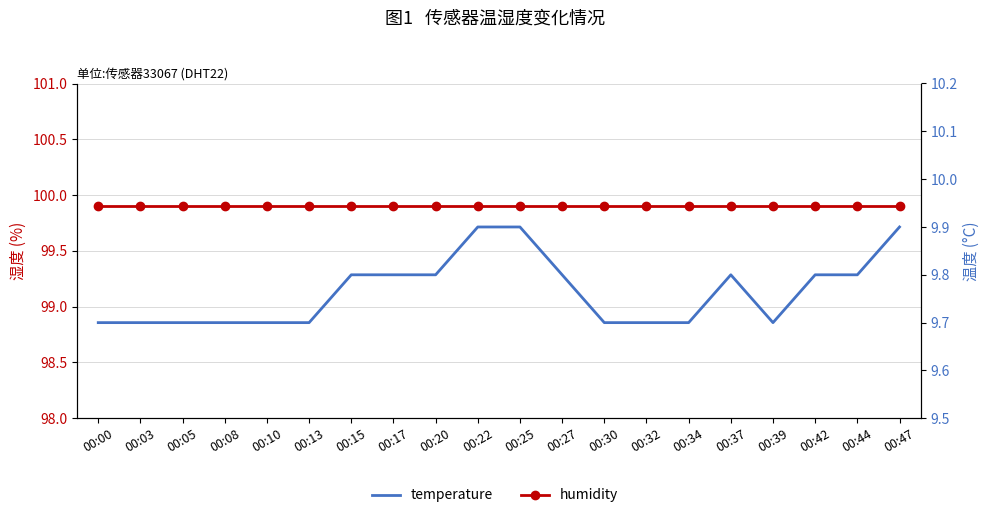

Which category has the lowest value in the humidity series?

00:00